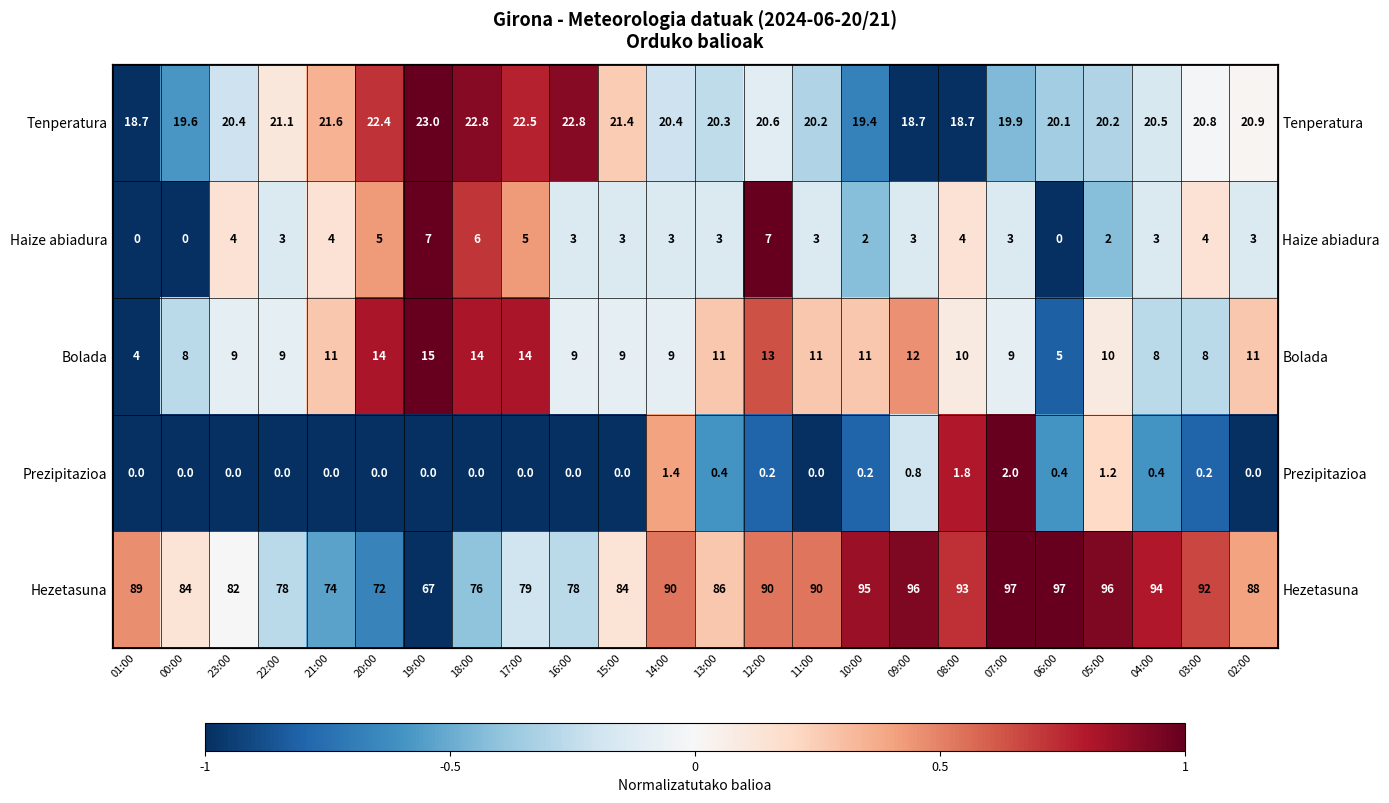

Where is Tenperatura nearest to the value 0?

03:00